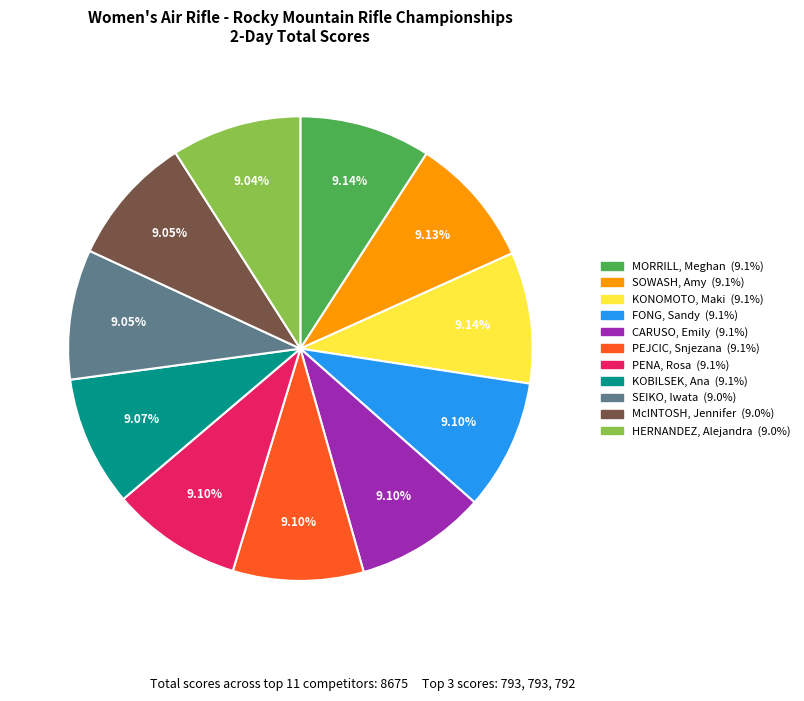

To the nearest percent, what portion does McINTOSH, Jennifer represent?

9%